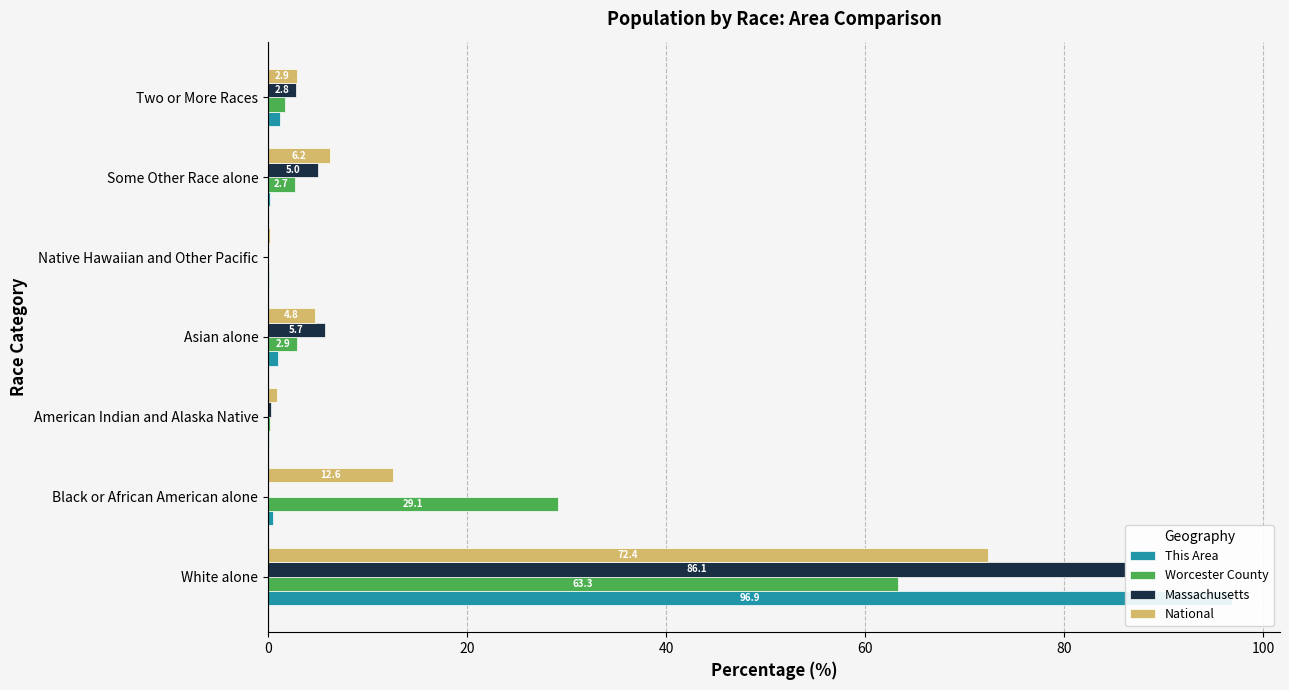

What is the difference between the highest and lowest values at Some Other Race alone?

6.0